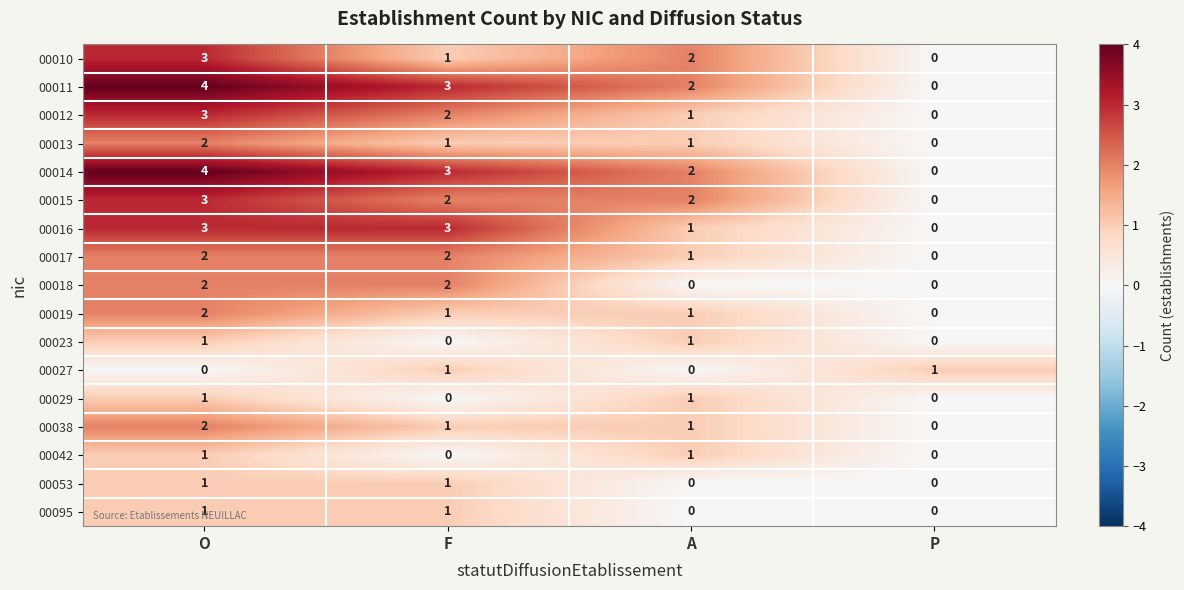

How many 00023 values are between 0 and 1?

4